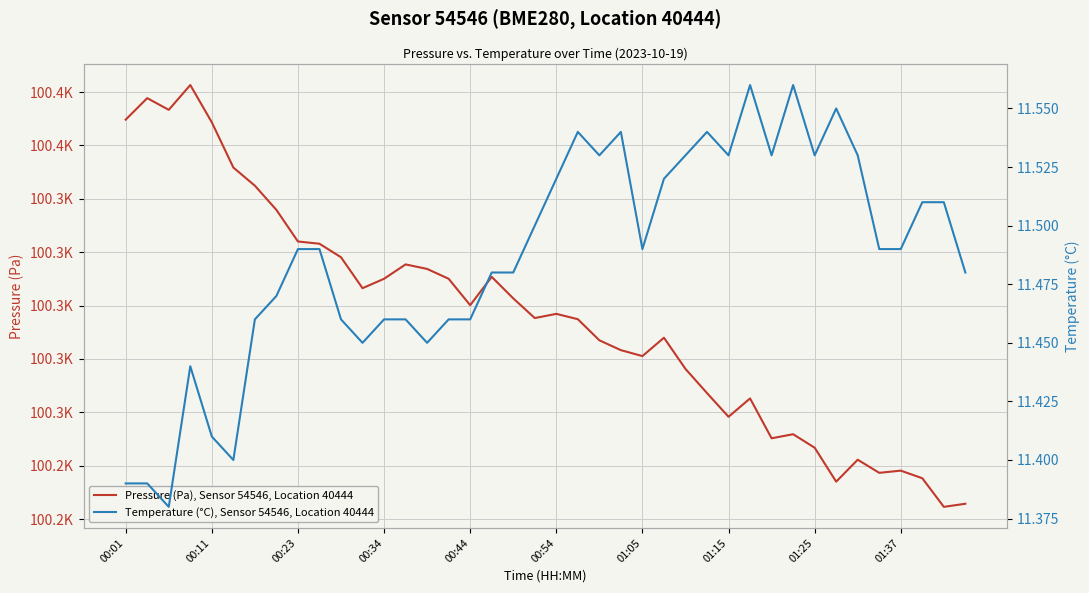

List the series in order of their peak value, highest first.

Pressure (Pa), Sensor 54546, Location 40444, Temperature (°C), Sensor 54546, Location 40444